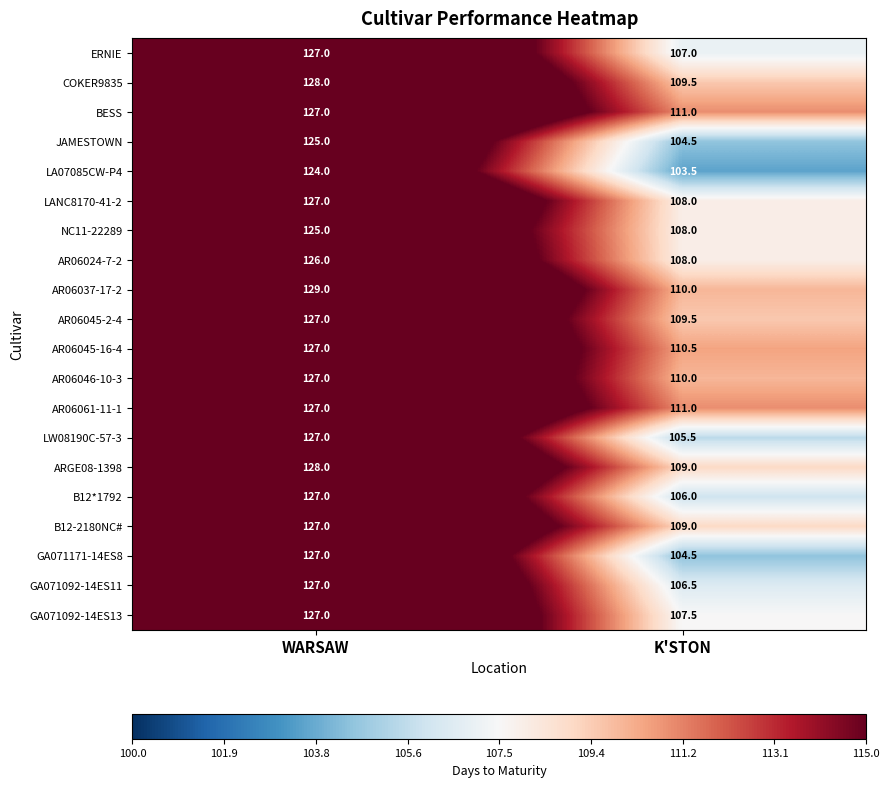

What is the maximum value for GA071092-14ES11?

127.0